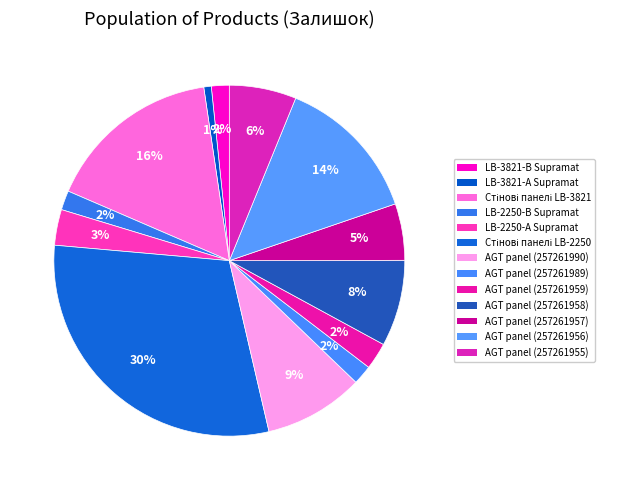

To the nearest percent, what percentage of the pie is Стінові панелі LB-3821?

16%